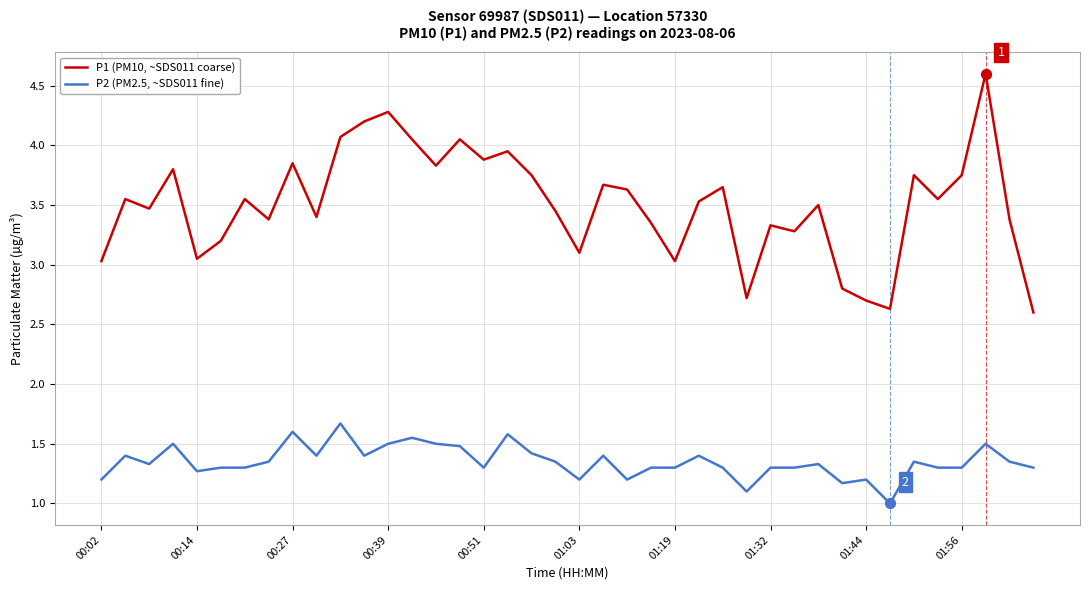

What are all the series names shown in the legend?

P1 (PM10, ~SDS011 coarse), P2 (PM2.5, ~SDS011 fine)